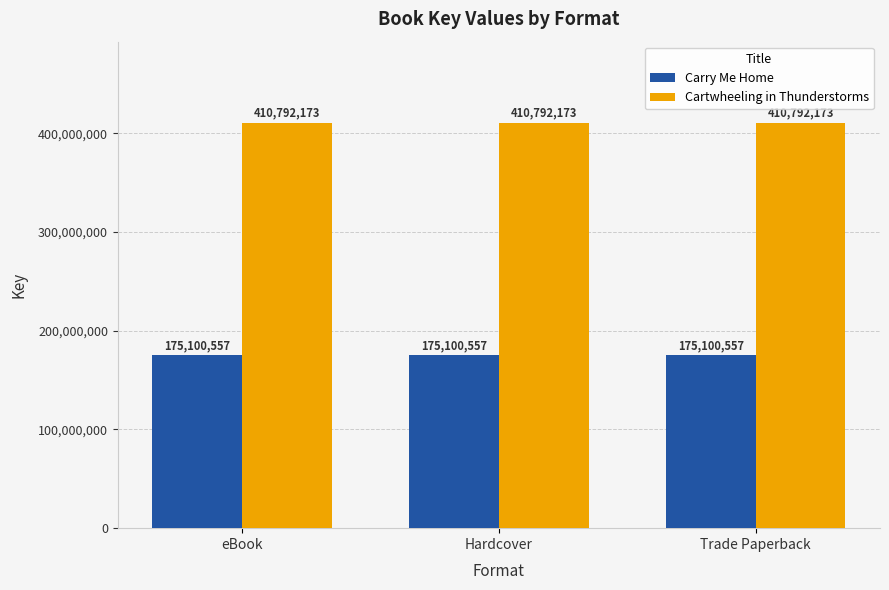

The Carry Me Home series shows 175100557 at eBook. True or false?

True